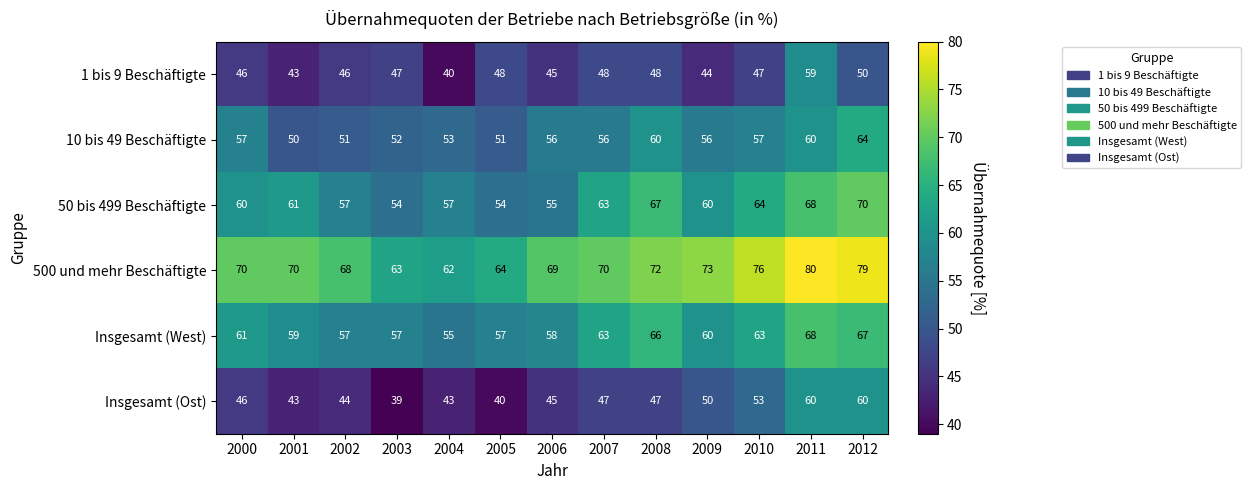

Which series has the largest total across all categories?

500 und mehr Beschäftigte